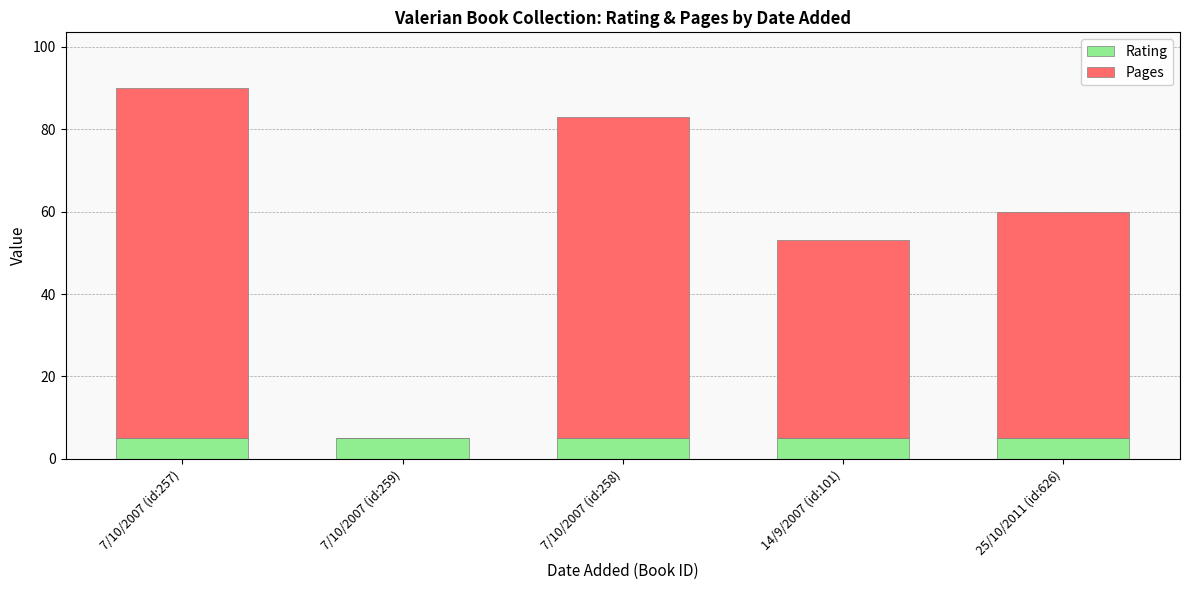

True or false: Rating has a value of 5 at 7/10/2007 (id:258).

True